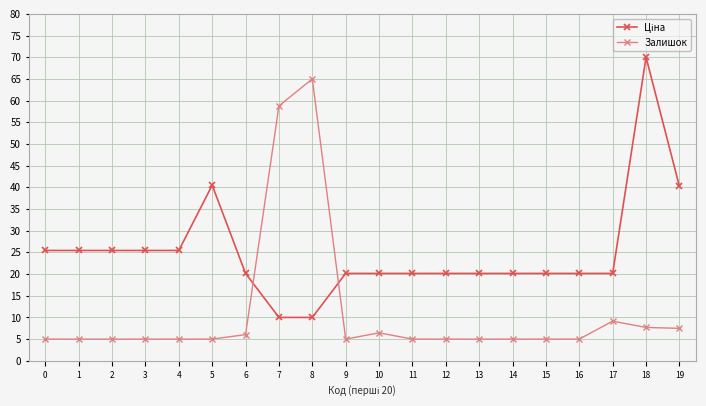

True or false: Залишок has a value of 58.8 at 7.

True